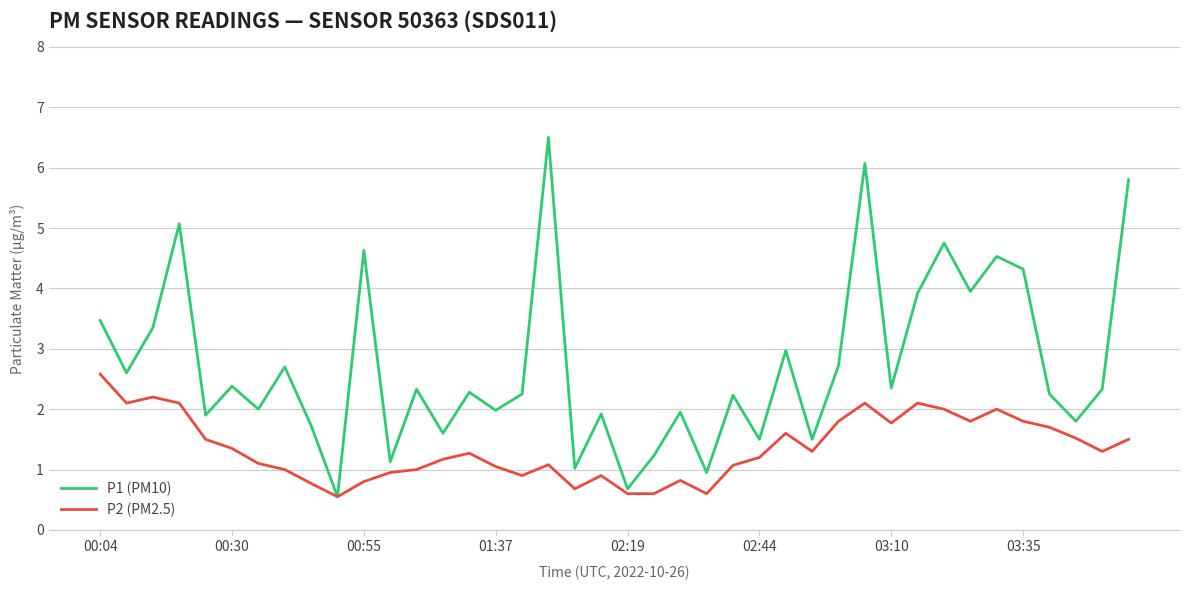

Which series has the widest spread of values?

P1 (PM10)